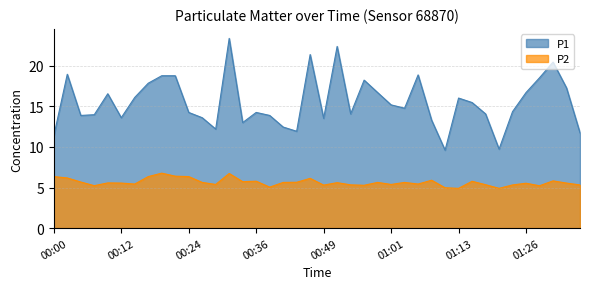

At which category does P1 reach its first local peak?

00:02